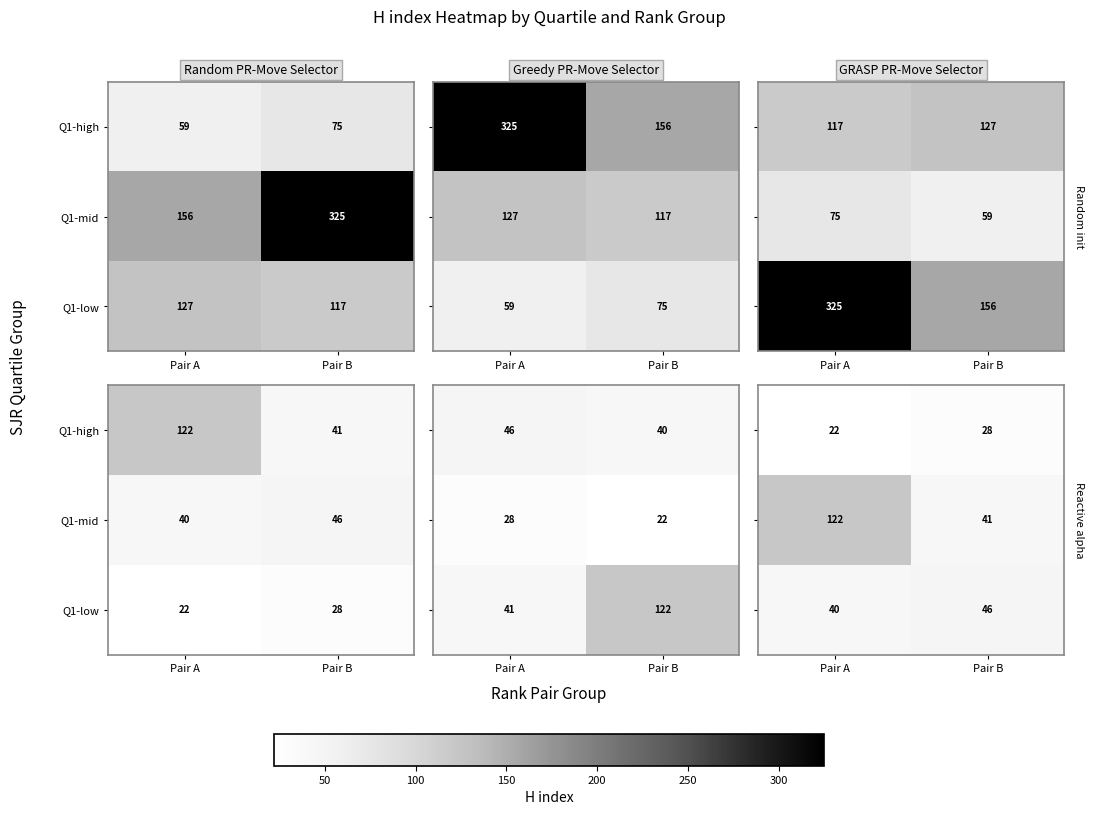

What is the smallest value displayed?

22